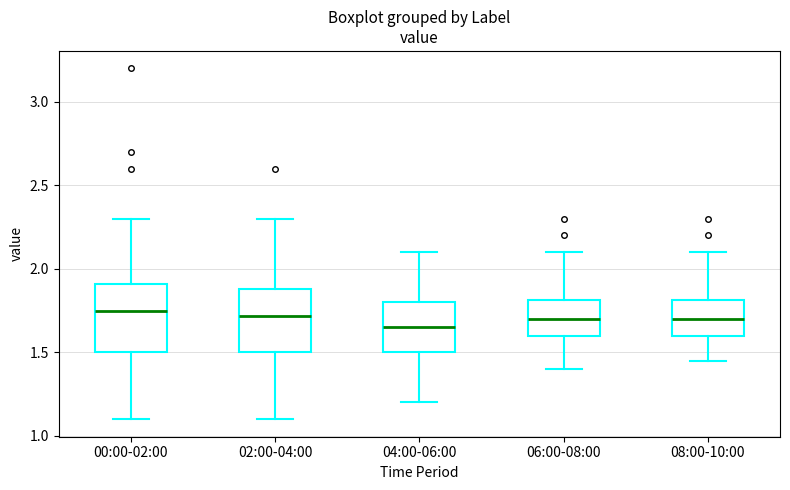

Where is the lower edge of the box for 08:00-10:00 on the y-axis? The values are not printed on the chart, so give them approximately, as read against the axis.

1.60